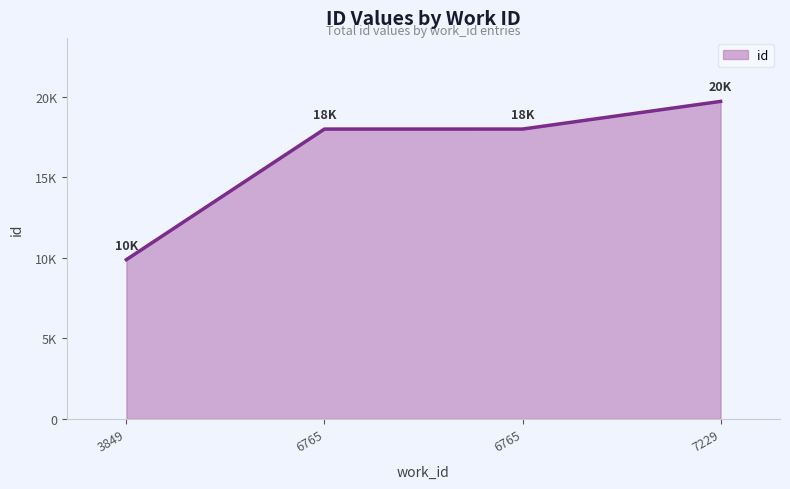

At which label is the value closest to 14808?

6765